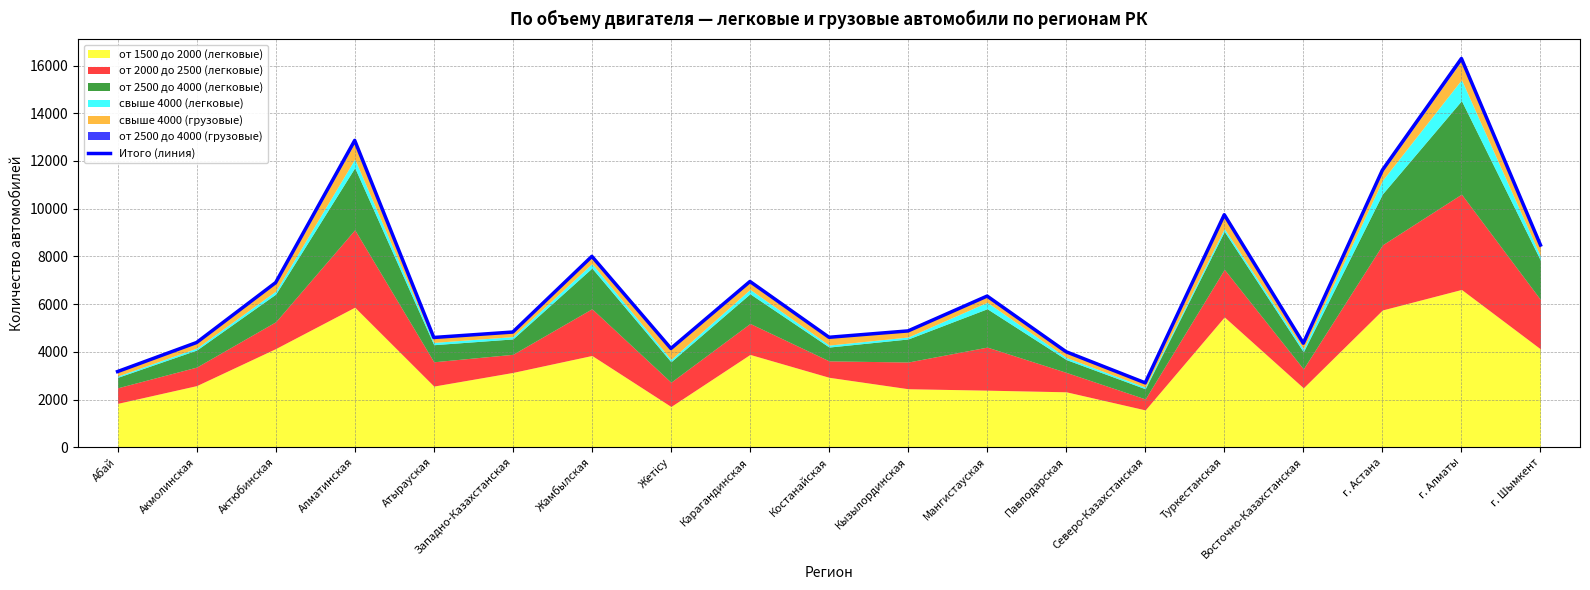

What is the maximum value shown in the chart?

16297